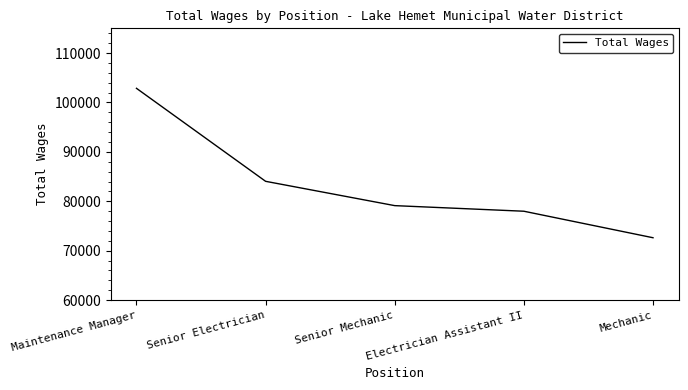

How many distinct data groups are displayed?

1